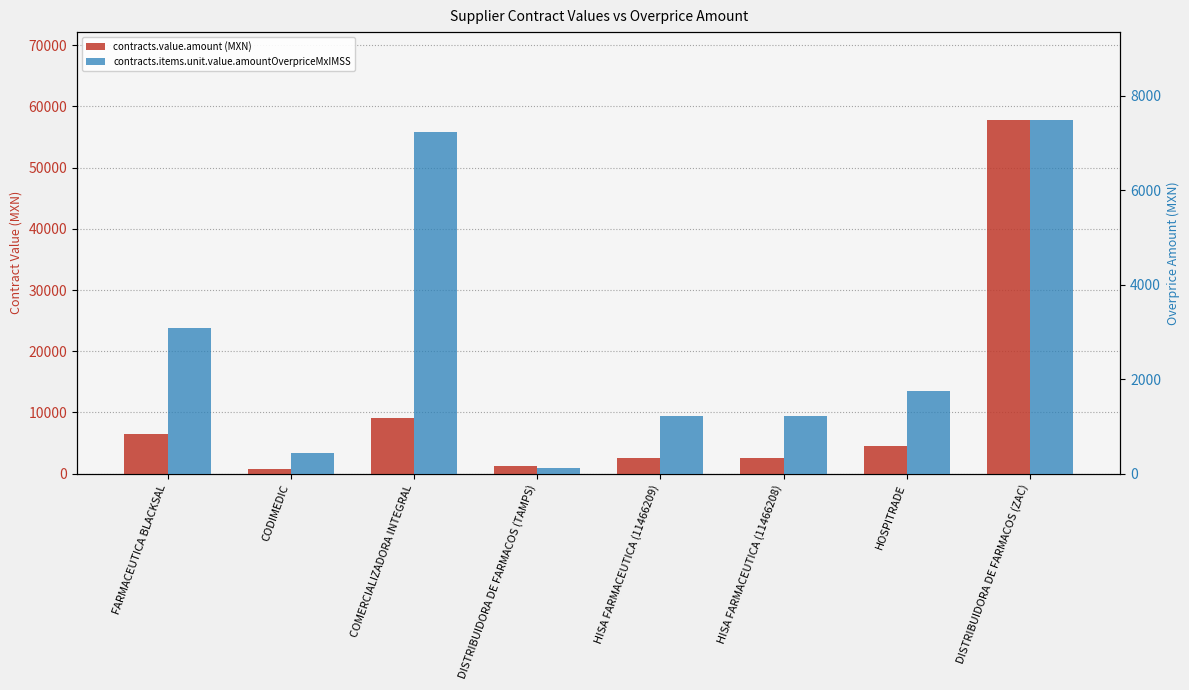

Reading left to right, transcribe all the data shown in this chart.

contracts.value.amount (MXN): FARMACEUTICA BLACKSAL=6476.3	CODIMEDIC=725.0	COMERCIALIZADORA INTEGRAL=9000.0	DISTRIBUIDORA DE FARMACOS (TAMPS)=1300.0	HISA FARMACEUTICA (11466209)=2568.2	HISA FARMACEUTICA (11466208)=2568.2	HOSPITRADE=4575.0	DISTRIBUIDORA DE FARMACOS (ZAC)=57720.0
contracts.items.unit.value.amountOverpriceMxIMSS: FARMACEUTICA BLACKSAL=3078.0	CODIMEDIC=432.0	COMERCIALIZADORA INTEGRAL=7242.3	DISTRIBUIDORA DE FARMACOS (TAMPS)=128.2	HISA FARMACEUTICA (11466209)=1220.6	HISA FARMACEUTICA (11466208)=1220.6	HOSPITRADE=1746.2	DISTRIBUIDORA DE FARMACOS (ZAC)=7481.0